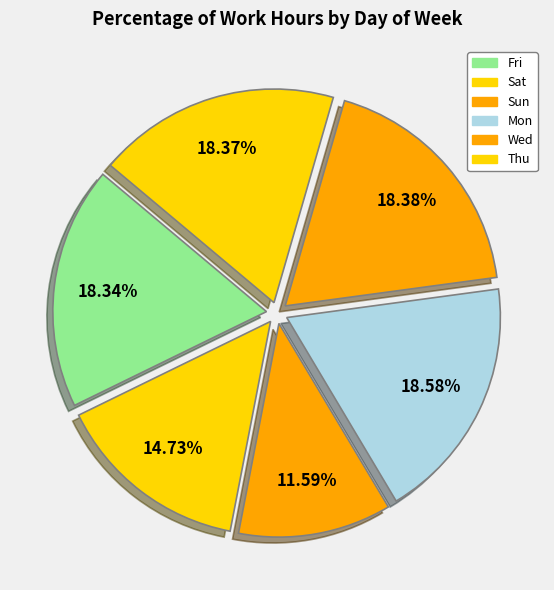

Is there any slice that represents more than half of the pie?

No